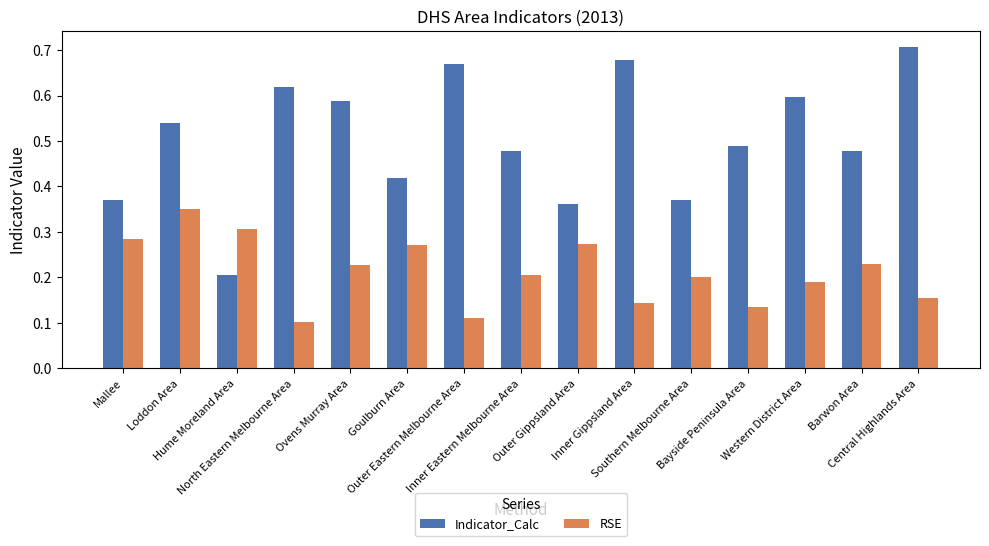

At how many categories does at least one series exceed 0?

15